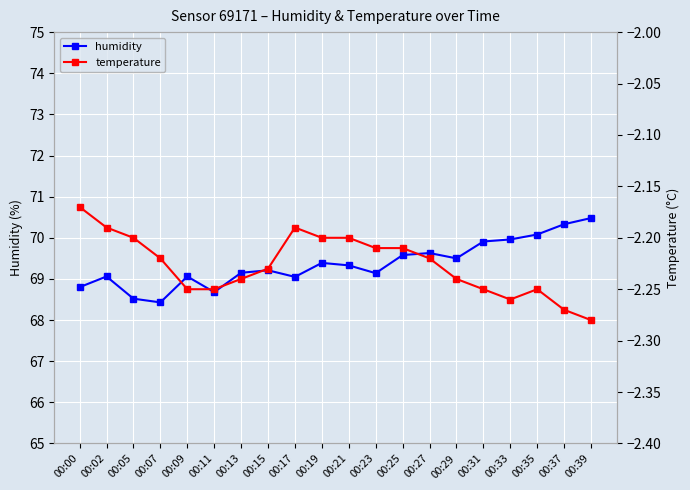

What are all the series names shown in the legend?

humidity, temperature